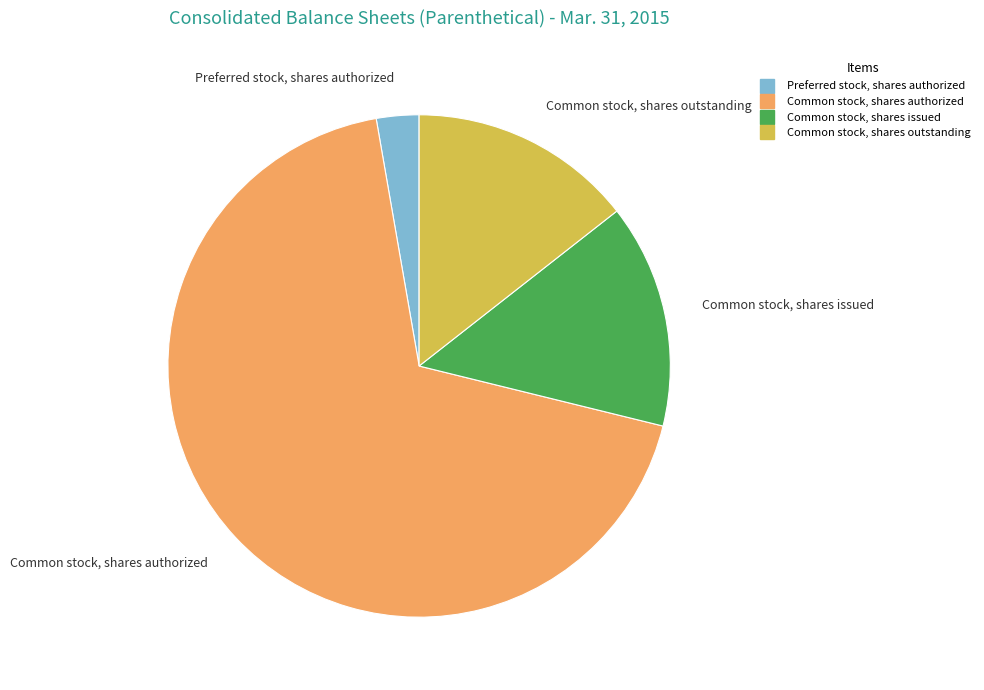

Is it true that Common stock, shares authorized is 78% of the pie?

False